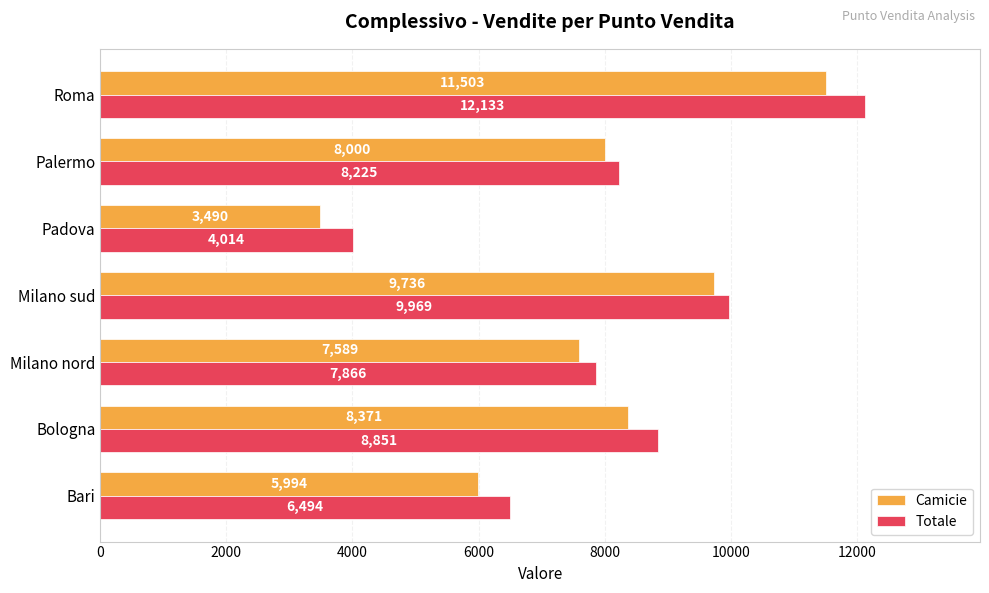

Where is Camicie nearest to the value 7496?

Milano nord